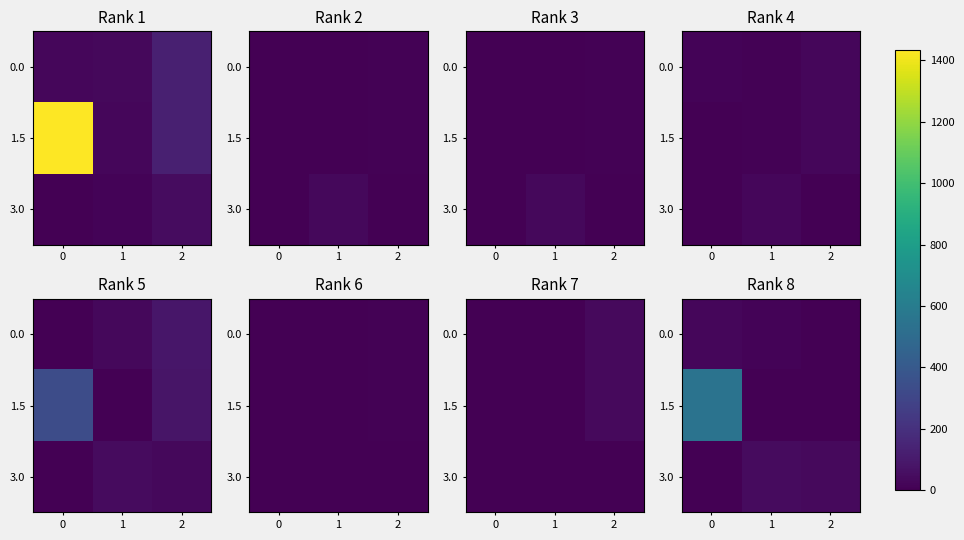

How many values in 0.0 are above zero?

2